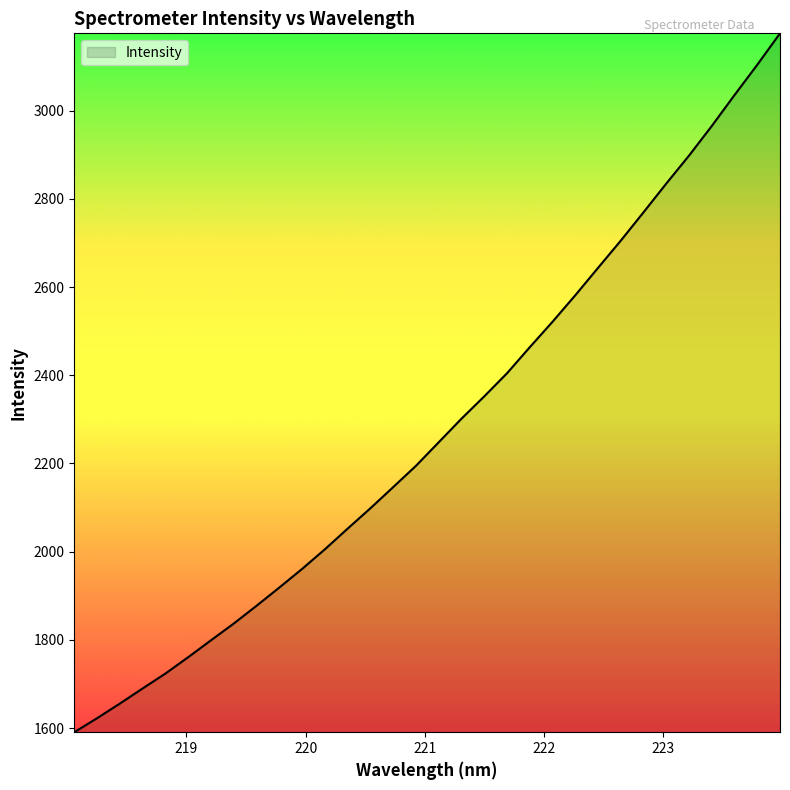

Does the chart display data point markers on the line(s)?

No